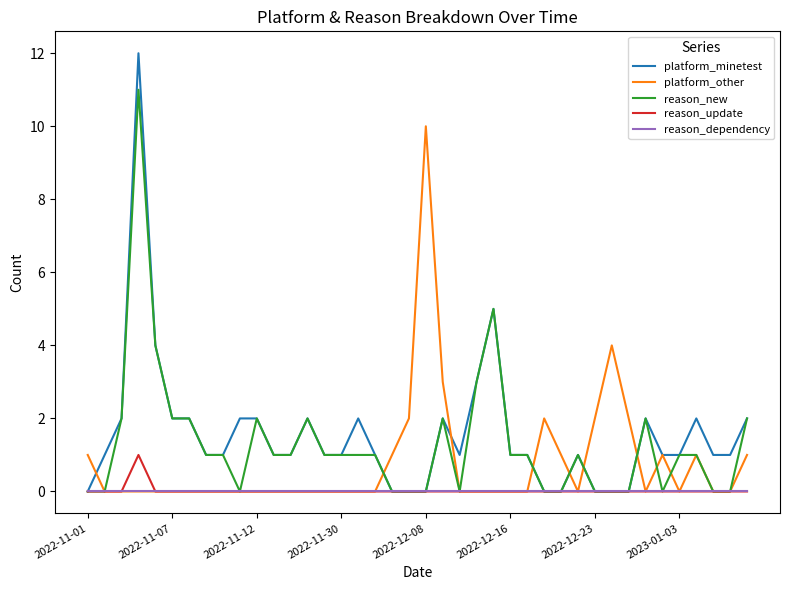

Is this an area chart (filled region under the line)?

No